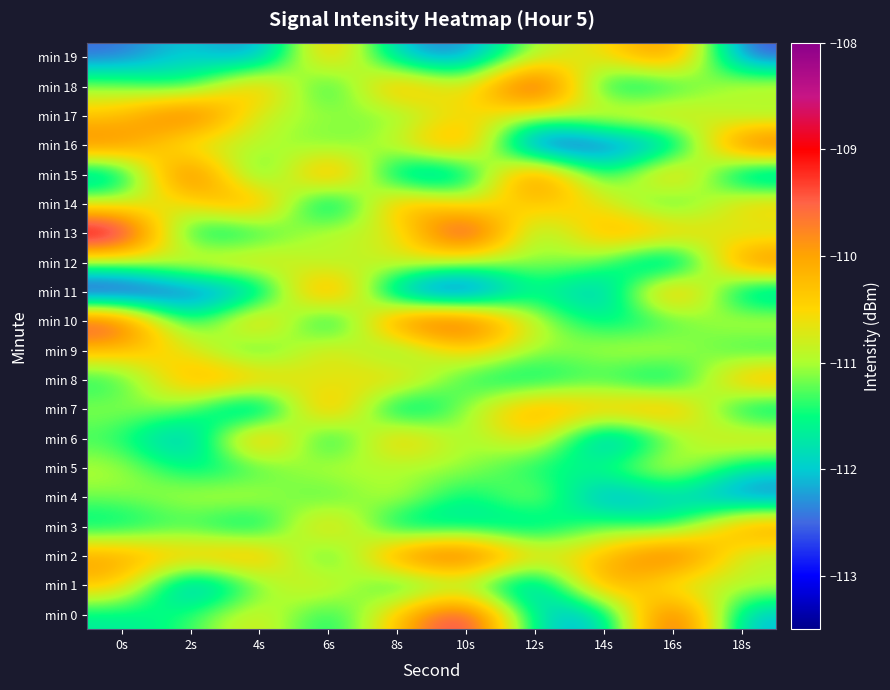

Which series has the widest spread of values?

min 11